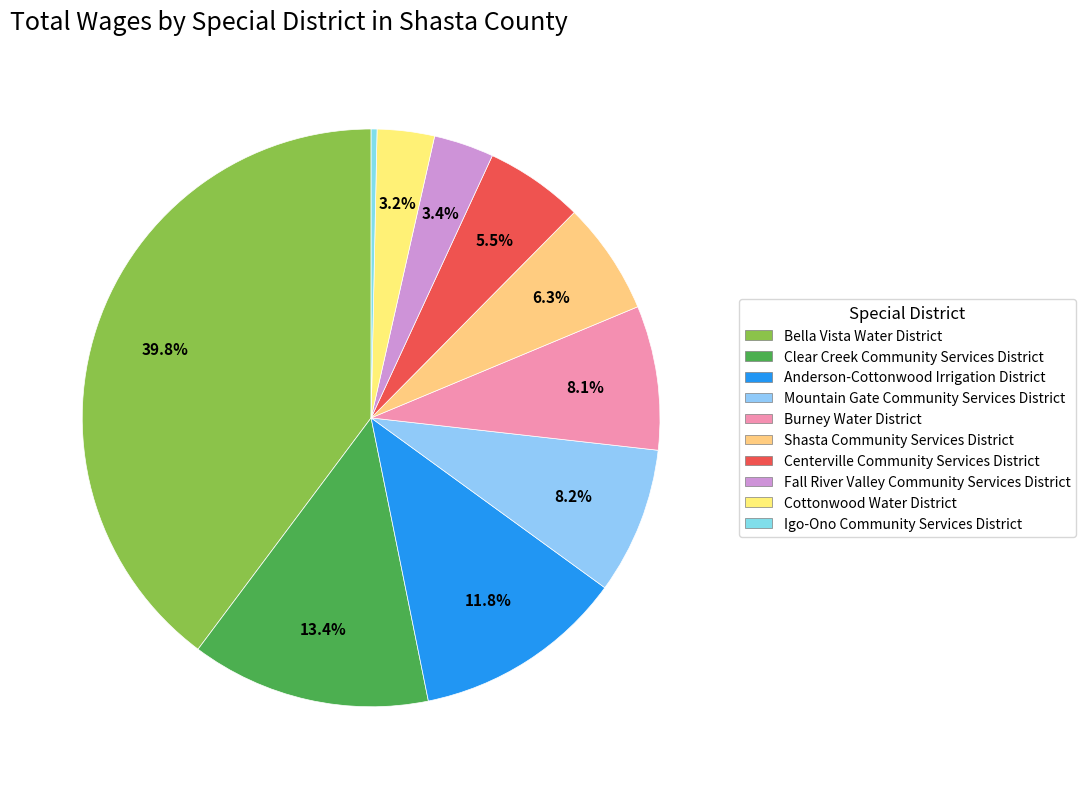

Is there a majority slice in this chart?

No